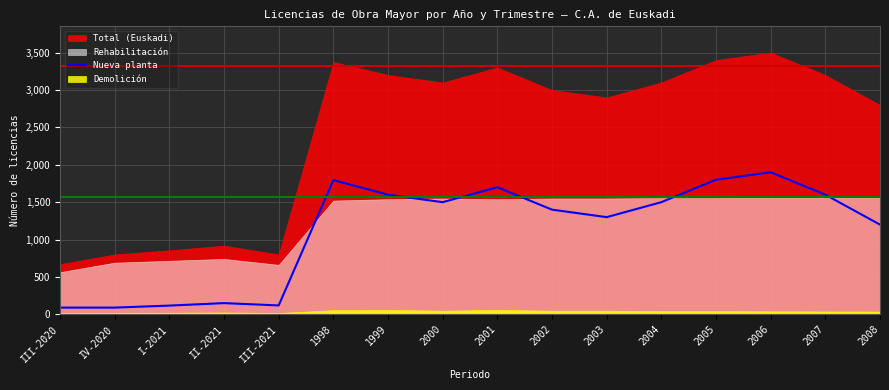

The chart shows a value of 91 at III-2020. True or false?

True